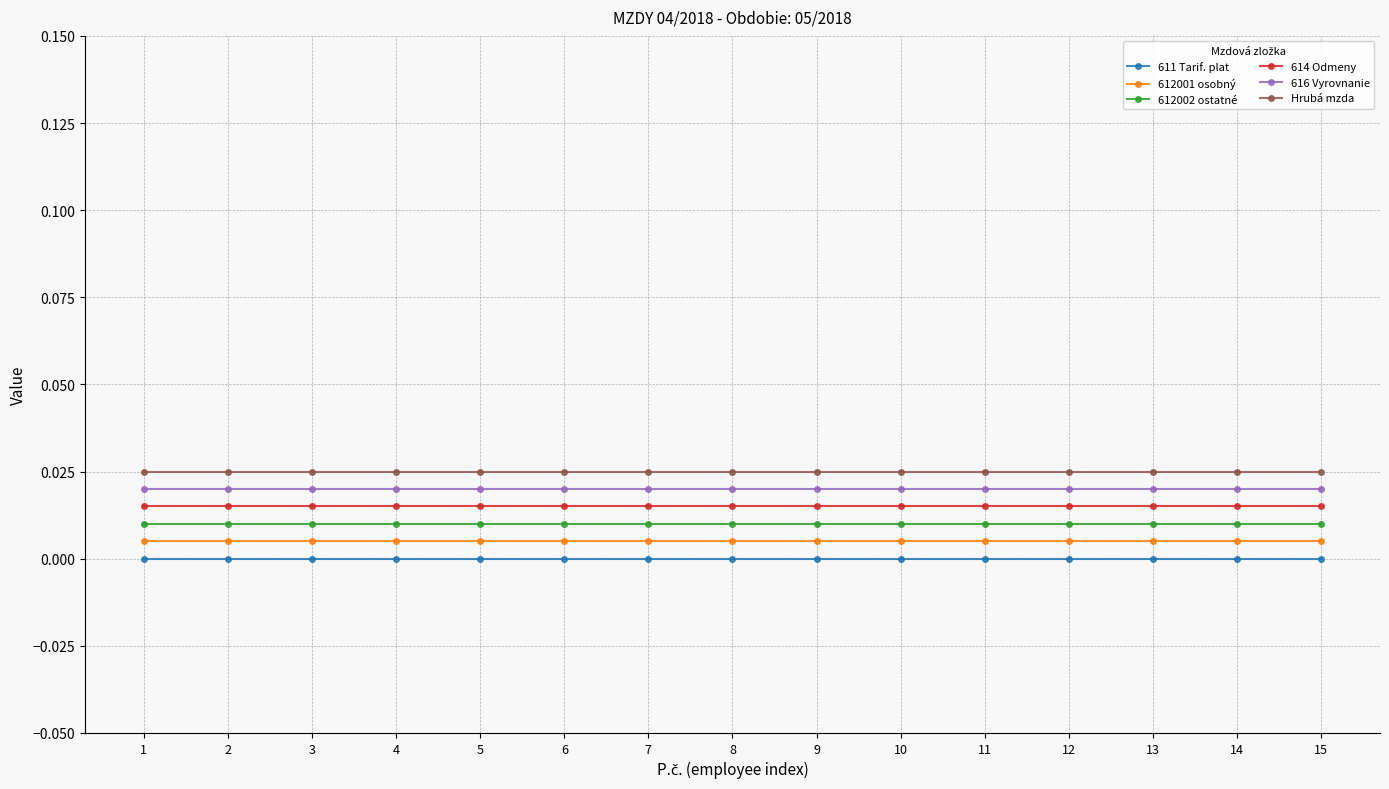

At 9, list the series in order from largest to smallest.

Hrubá mzda, 616 Vyrovnanie, 614 Odmeny, 612002 ostatné, 612001 osobný, 611 Tarif. plat